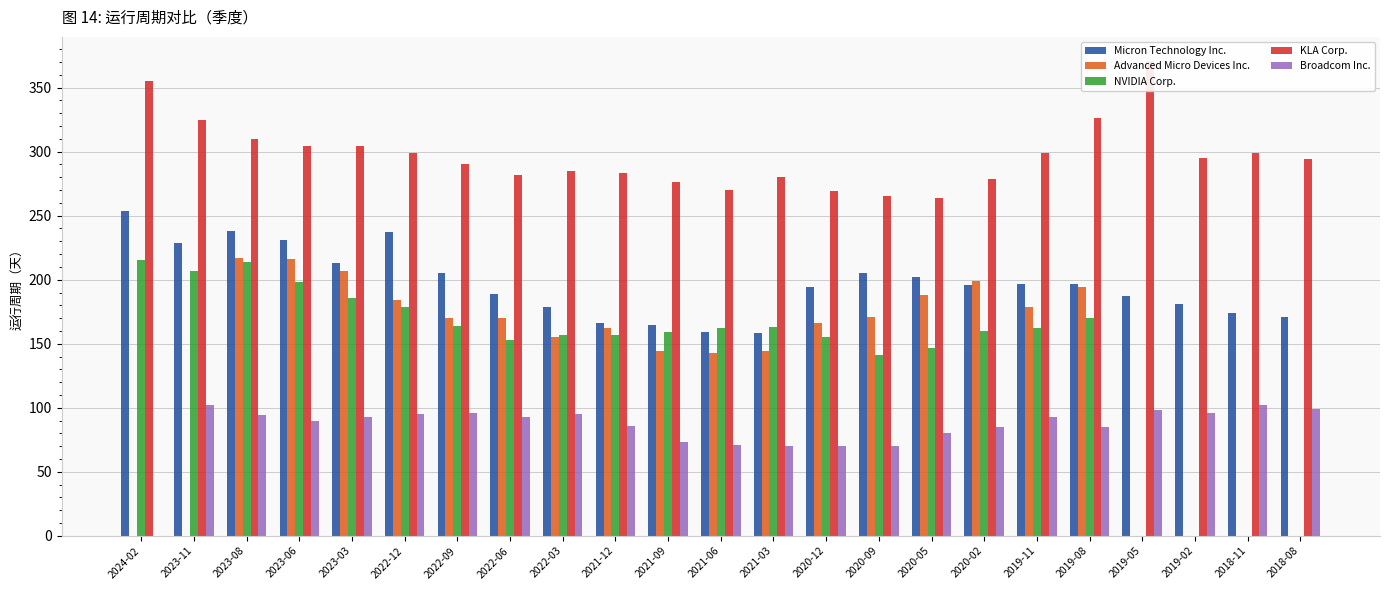

Read the KLA Corp. value at 2018-08.

294.0